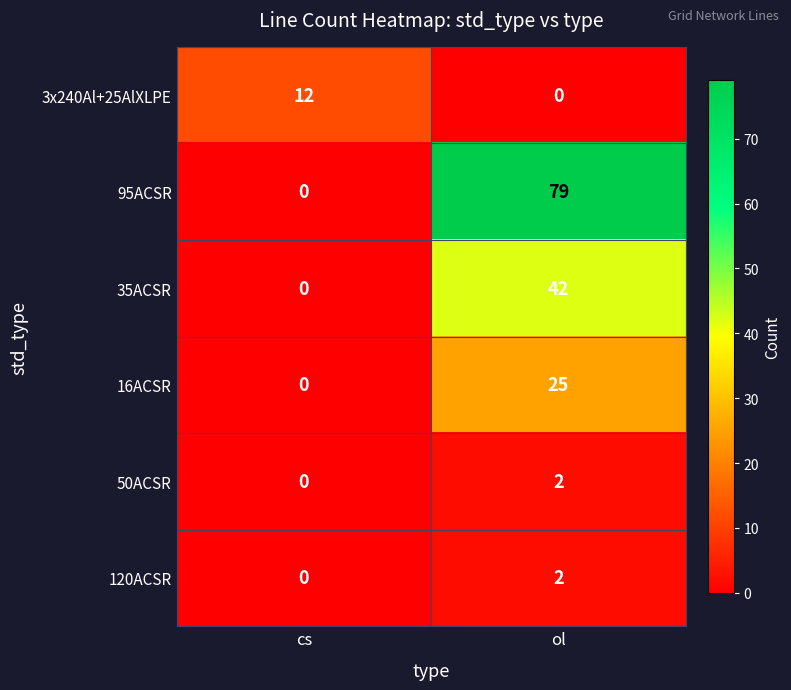

True or false: 50ACSR has a value of 2 at ol.

True